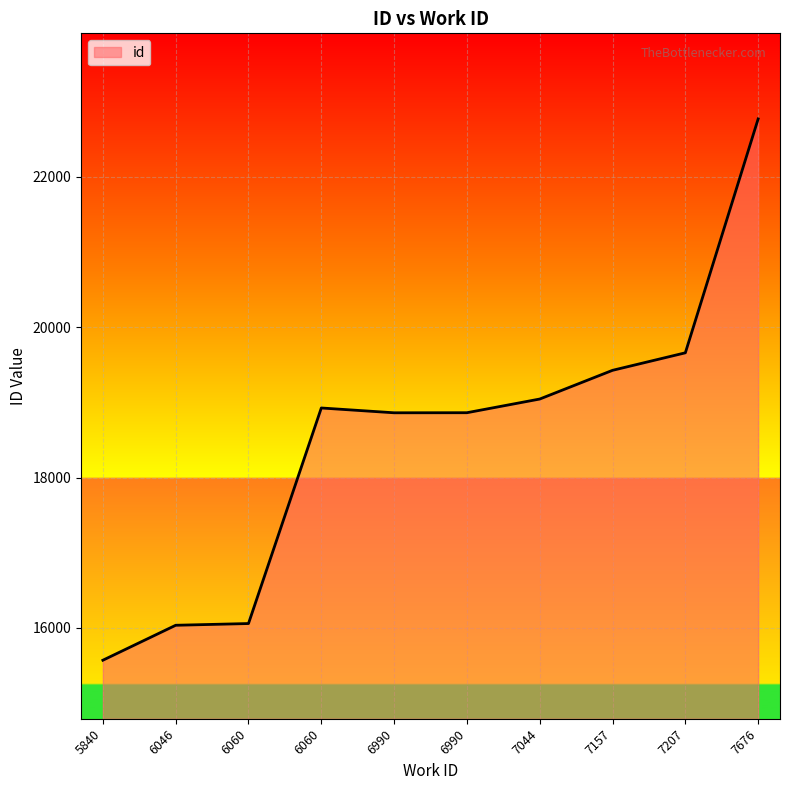

The value at 7207 is 19659. True or false?

True